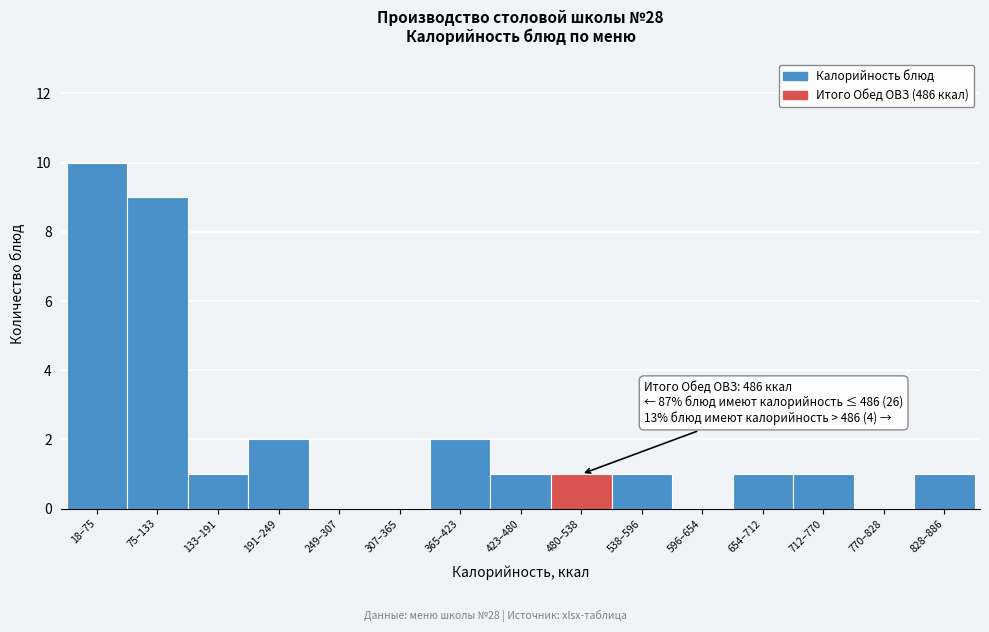

Reading left to right, what are all the values shown in this chart?

18–75=10	75–133=9	133–191=1	191–249=2	249–307=0	307–365=0	365–423=2	423–480=1	480–538=1	538–596=1	596–654=0	654–712=1	712–770=1	770–828=0	828–886=1